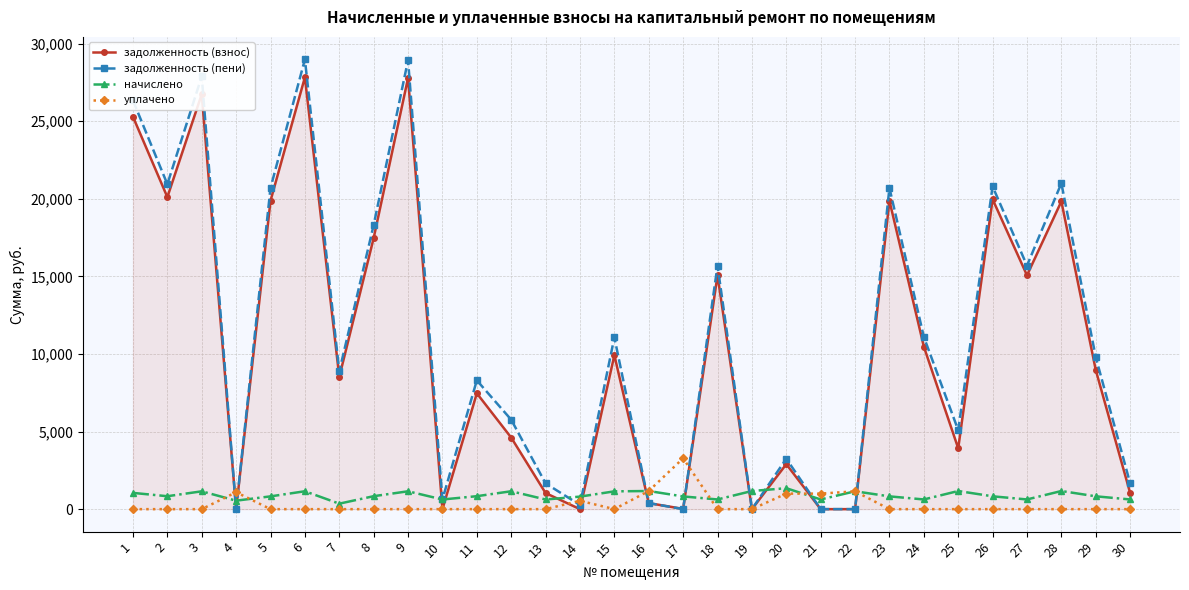

Which series changed the most between 8 and 18?

задолженность (пени)